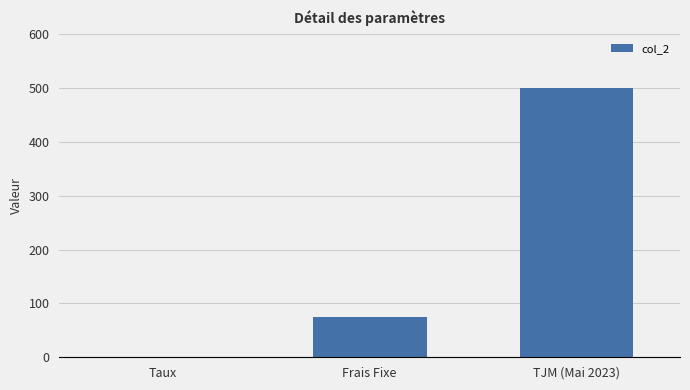

What is the maximum value shown in the chart?

500.0